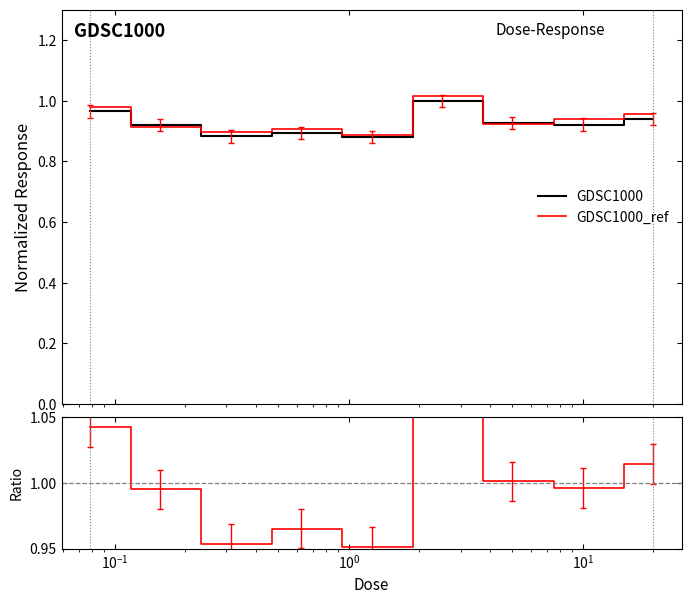

Is this an area chart (filled region under the line)?

No